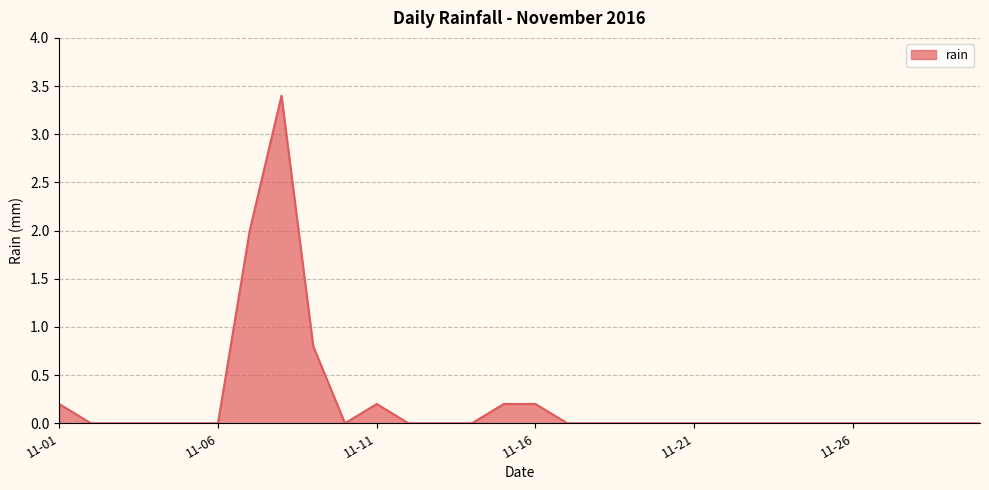

What is the difference between the maximum and minimum values?

3.4